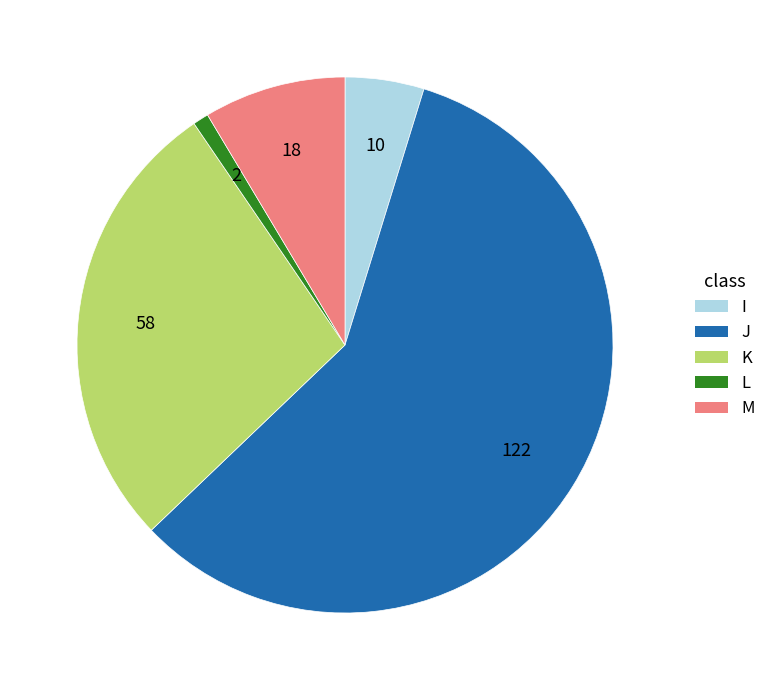

Does L represent more than half of the total?

No